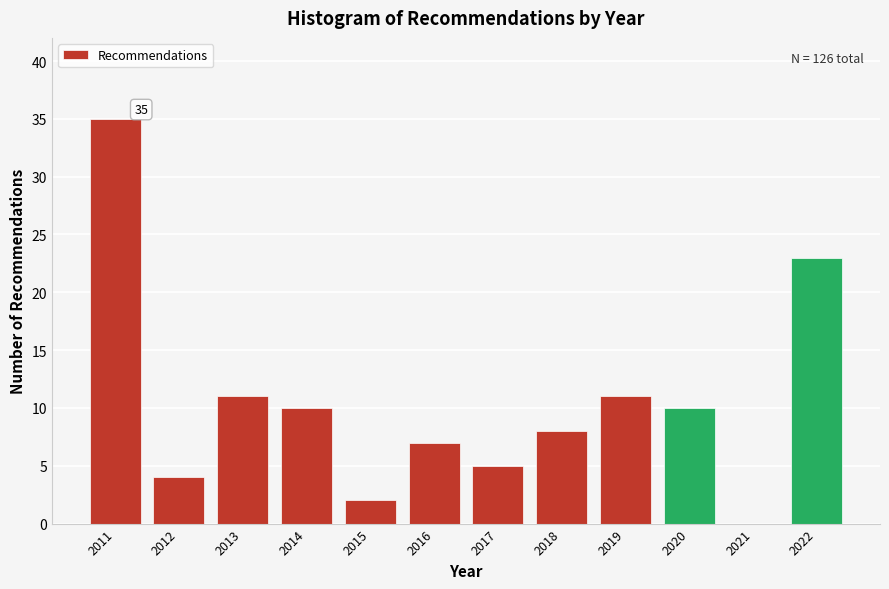

Over which range of the x-axis is the bar tallest?

2010.5 to 2011.5